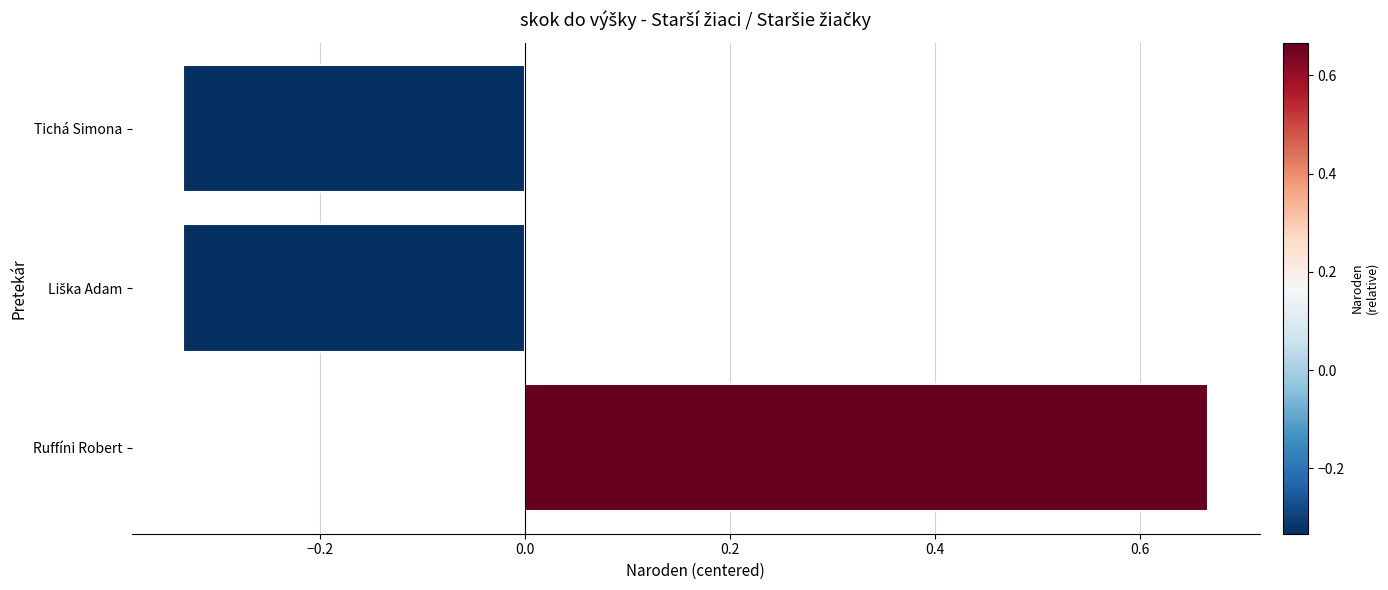

The chart shows a value of -0.6 at Tichá Simona. True or false?

False